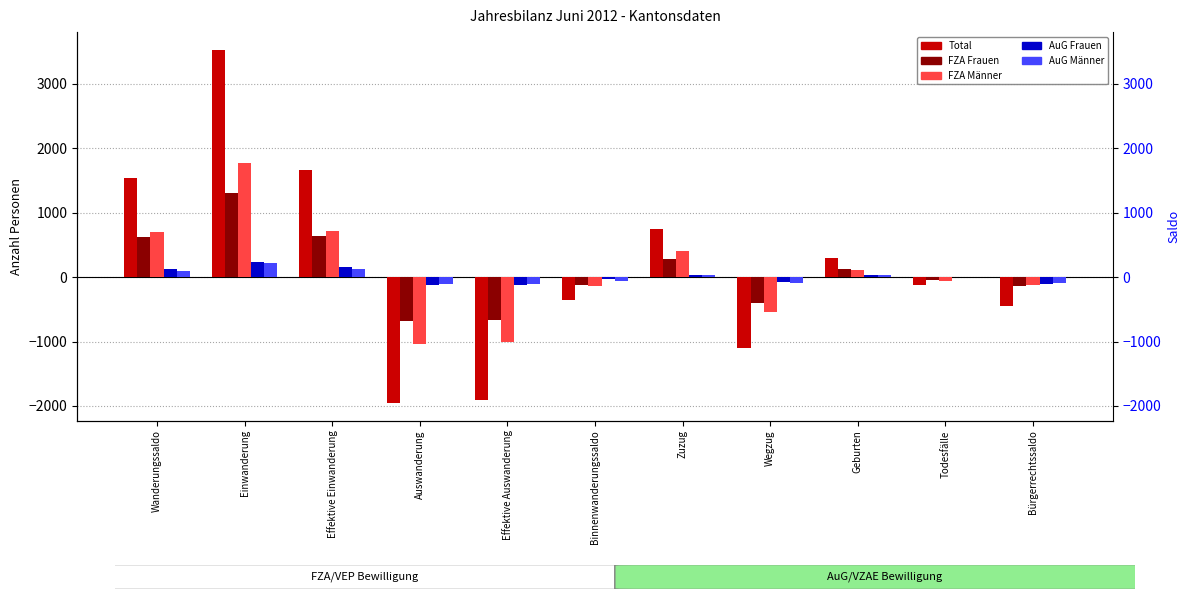

What is the value of the Total bar at the 7th from the left?

749